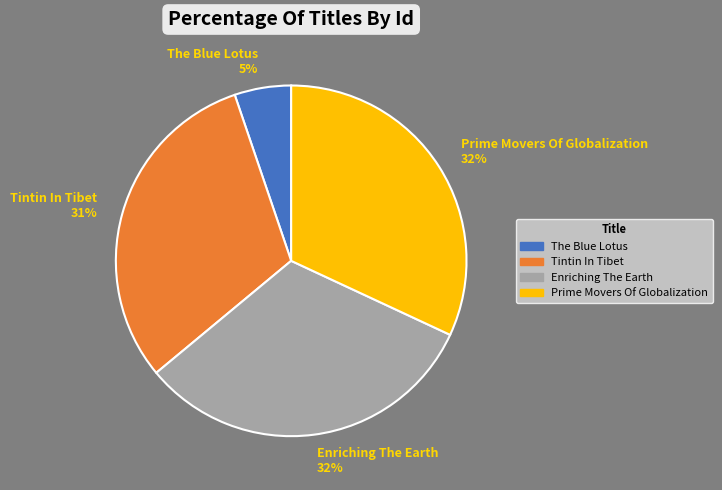

Is the sum of Enriching The Earth 32% and Prime Movers Of Globalization 32% greater than half?

Yes